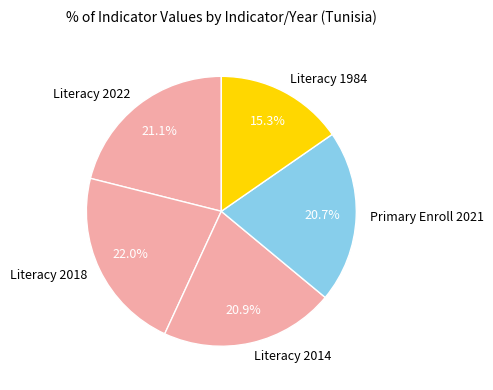

Which has a higher value, Literacy 2014 or Literacy 1984?

Literacy 2014